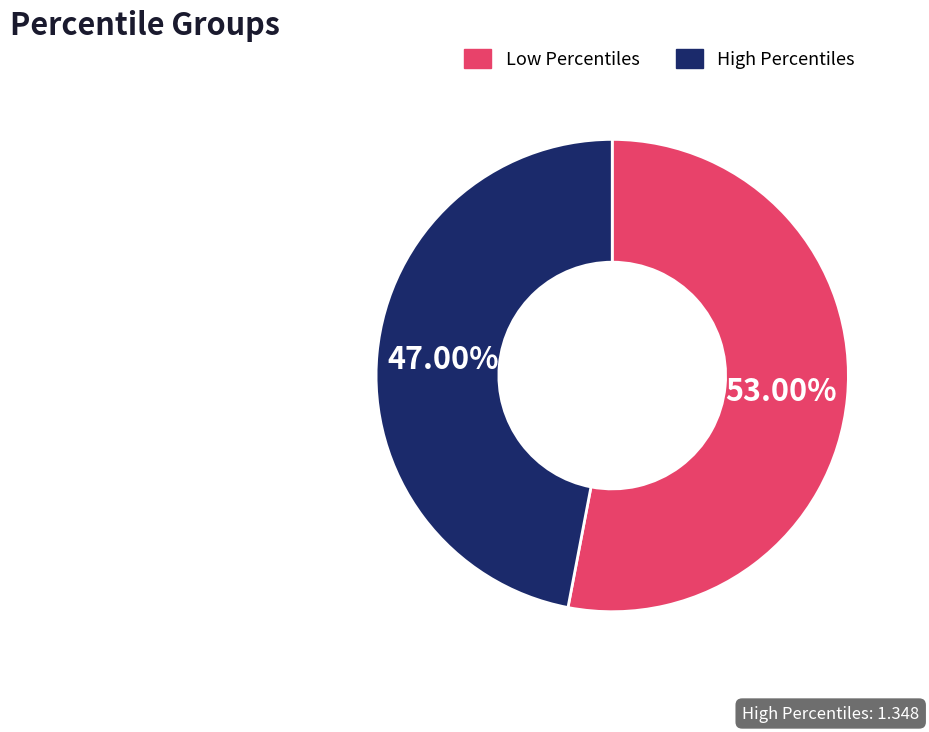

How many segments does this pie chart have?

2